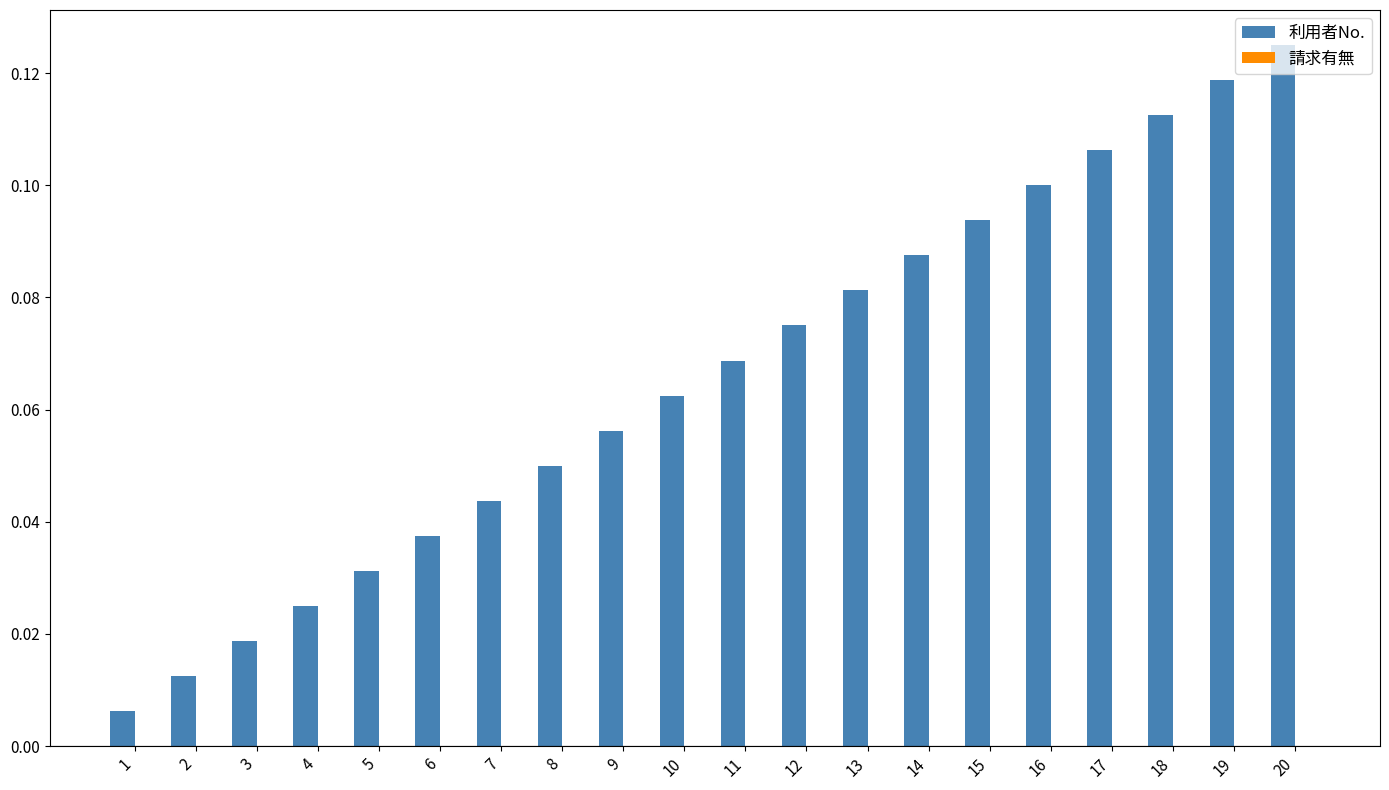

Which label corresponds to the largest value in the chart?

20